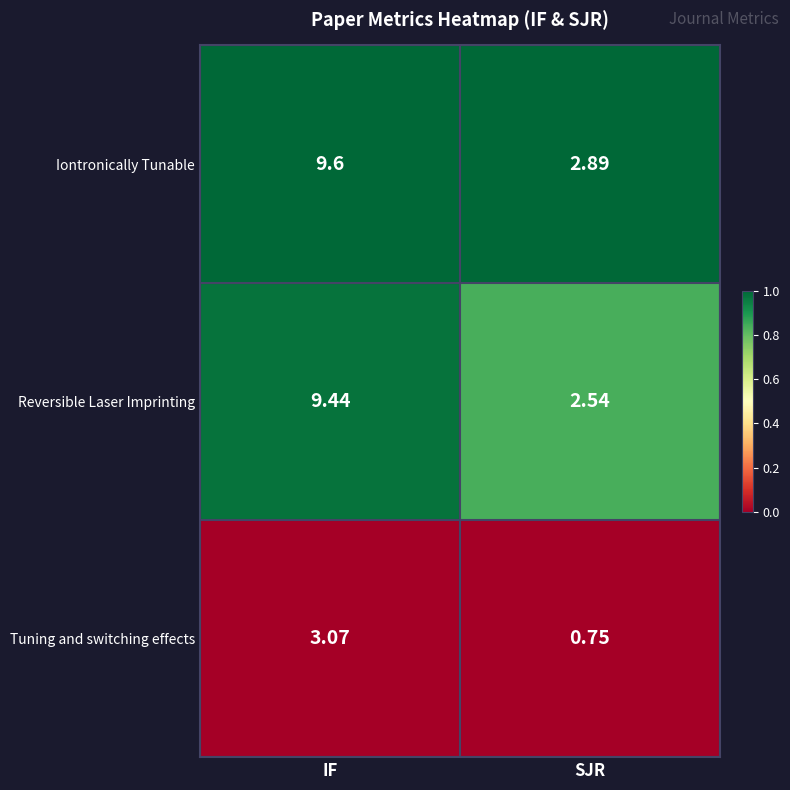

Is the value of Tuning and switching effects at IF greater than the value of Reversible Laser Imprinting at SJR?

Yes